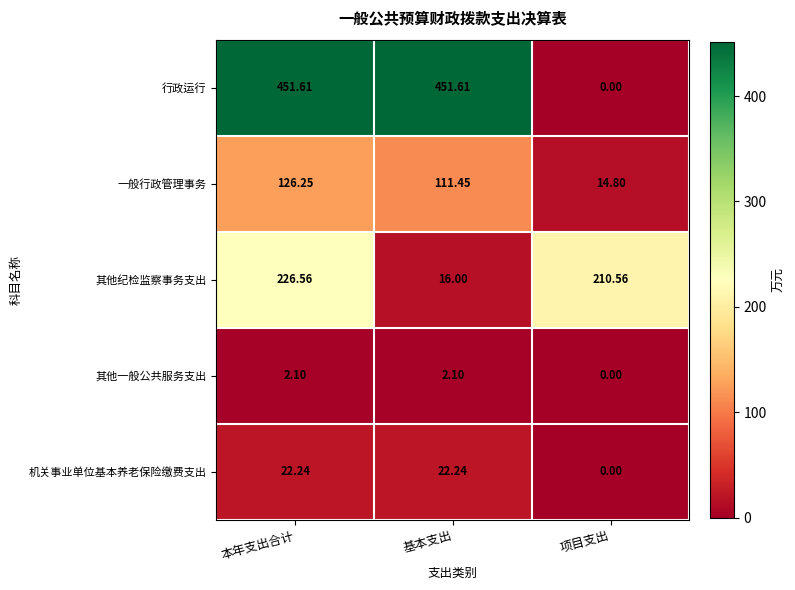

Where is 其他纪检监察事务支出 nearest to the value 121?

项目支出